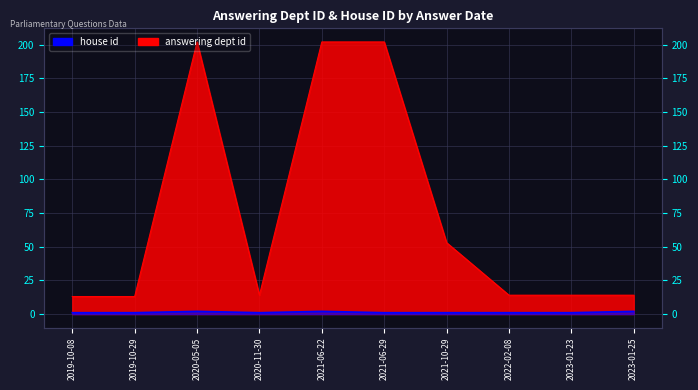

Reading left to right, list all the values displayed in this chart.

answering dept id: 13	13	202	14	202	202	53	14	14	14
house id: 1	1	2	1	2	1	1	1	1	2